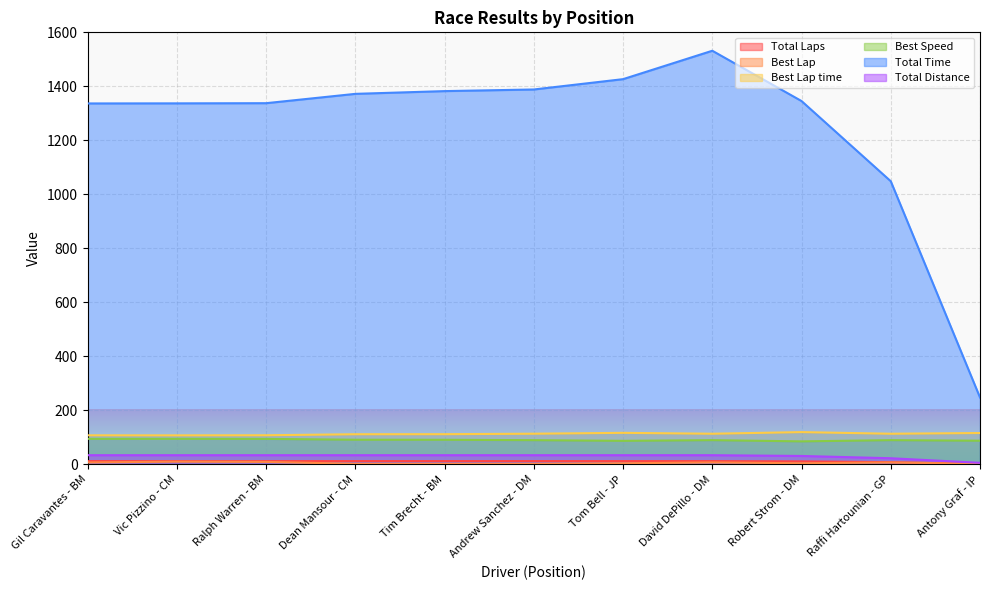

At which label does Best Lap first exceed 4?

Gil Caravantes - BM